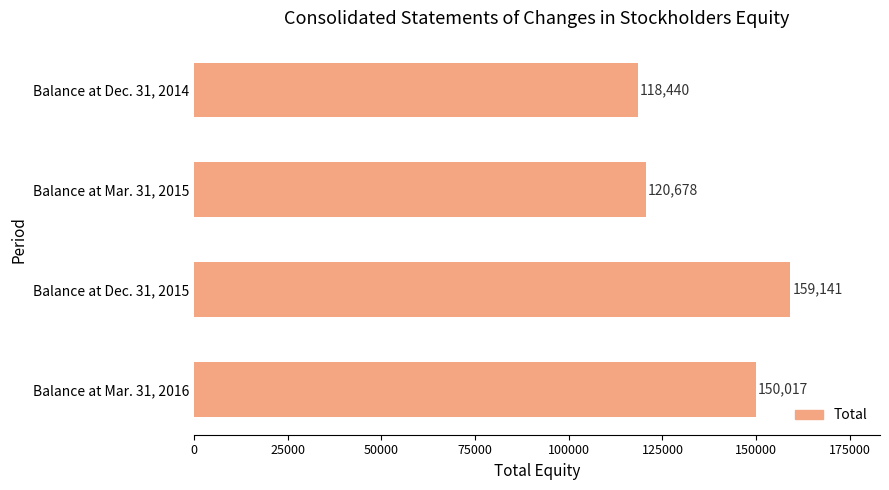

How many categories are shown in the chart?

4